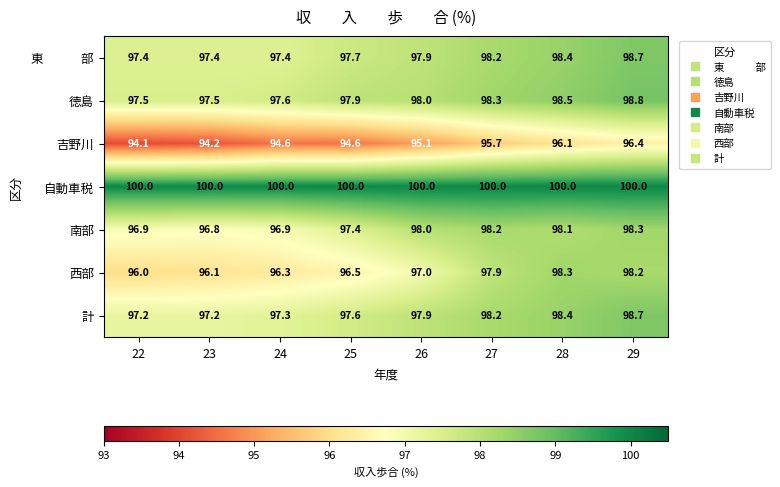

Rank the categories by 西部 value from lowest to highest.

22, 23, 24, 25, 26, 27, 29, 28